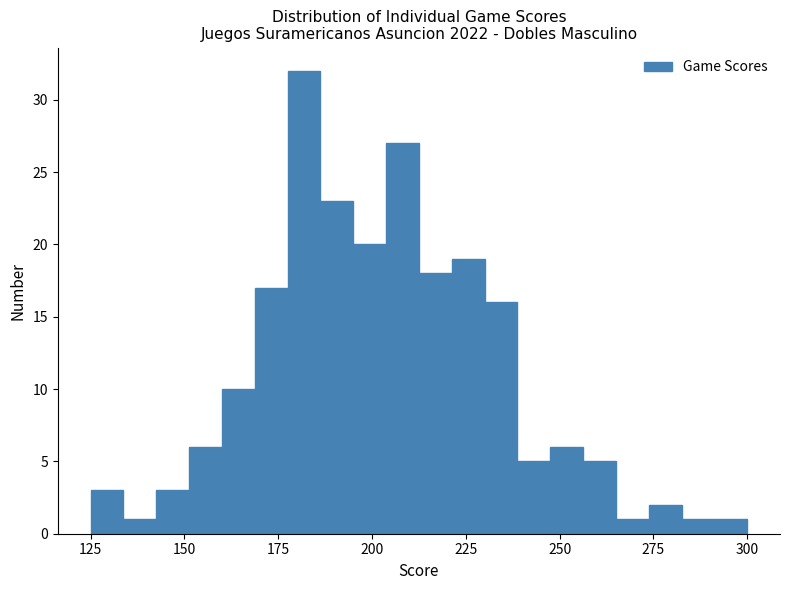

Read against the x-axis, roughly where is the centre of the tallest bar?

180